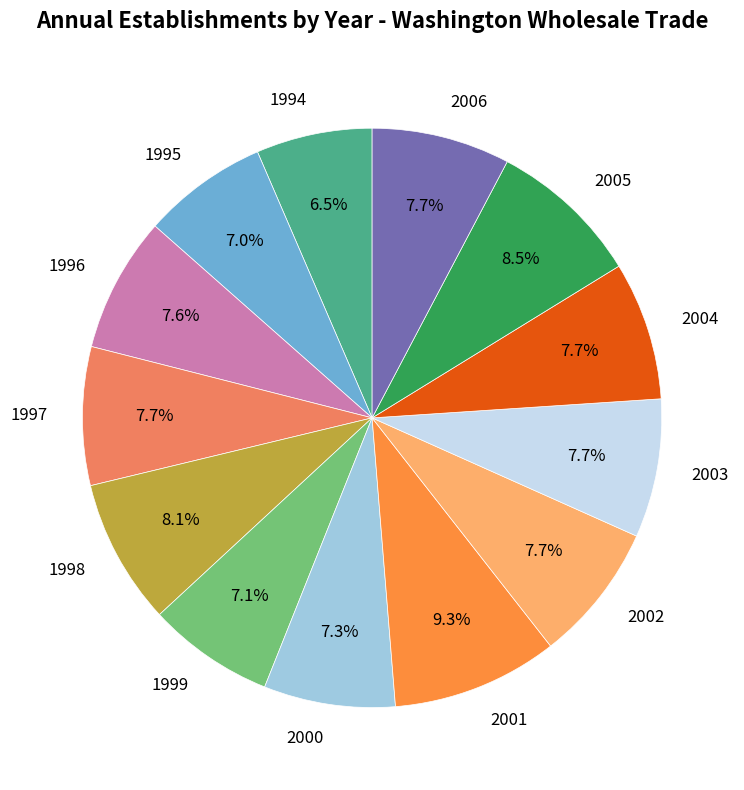

What is the smallest slice in the pie chart?

1994